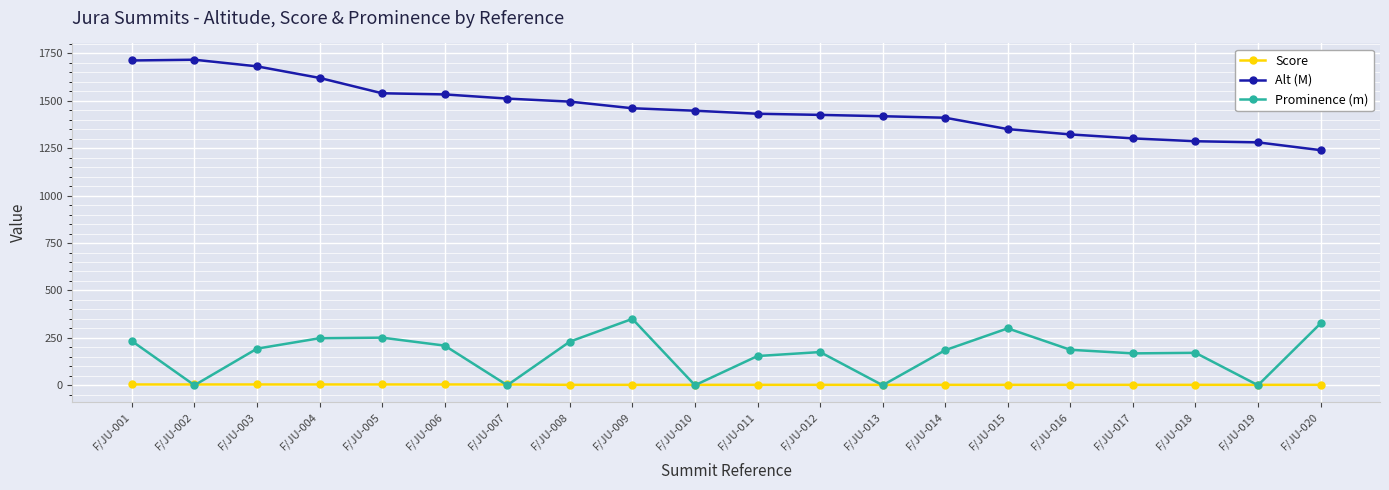

Between F/JU-006 and F/JU-017, which series saw the biggest shift?

Alt (M)